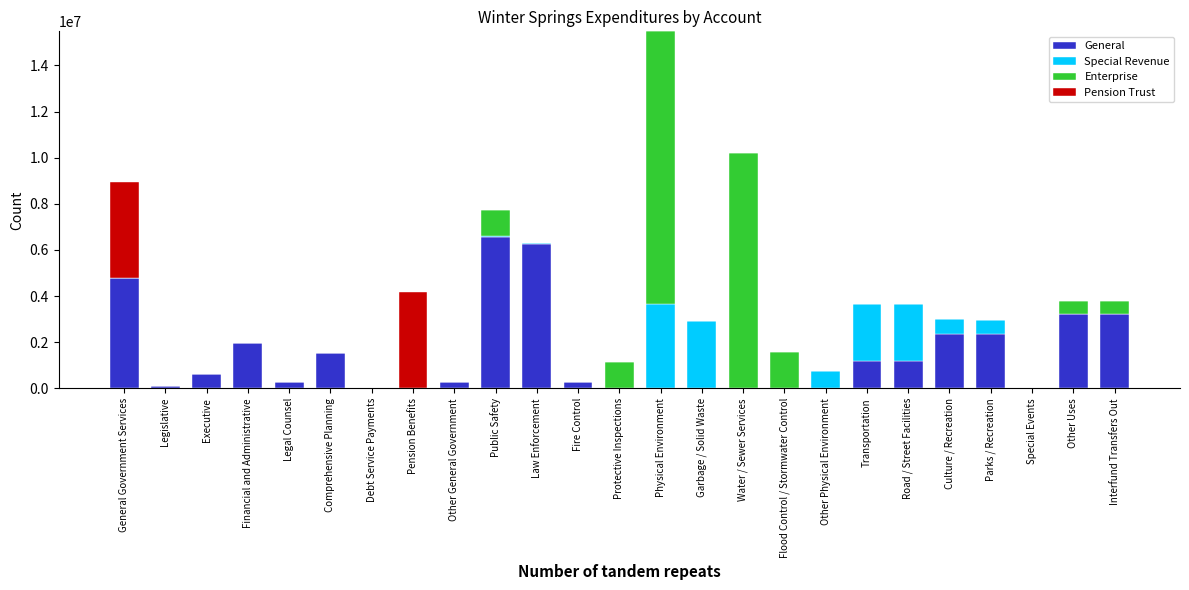

The General series shows 750863 at Comprehensive Planning. True or false?

False